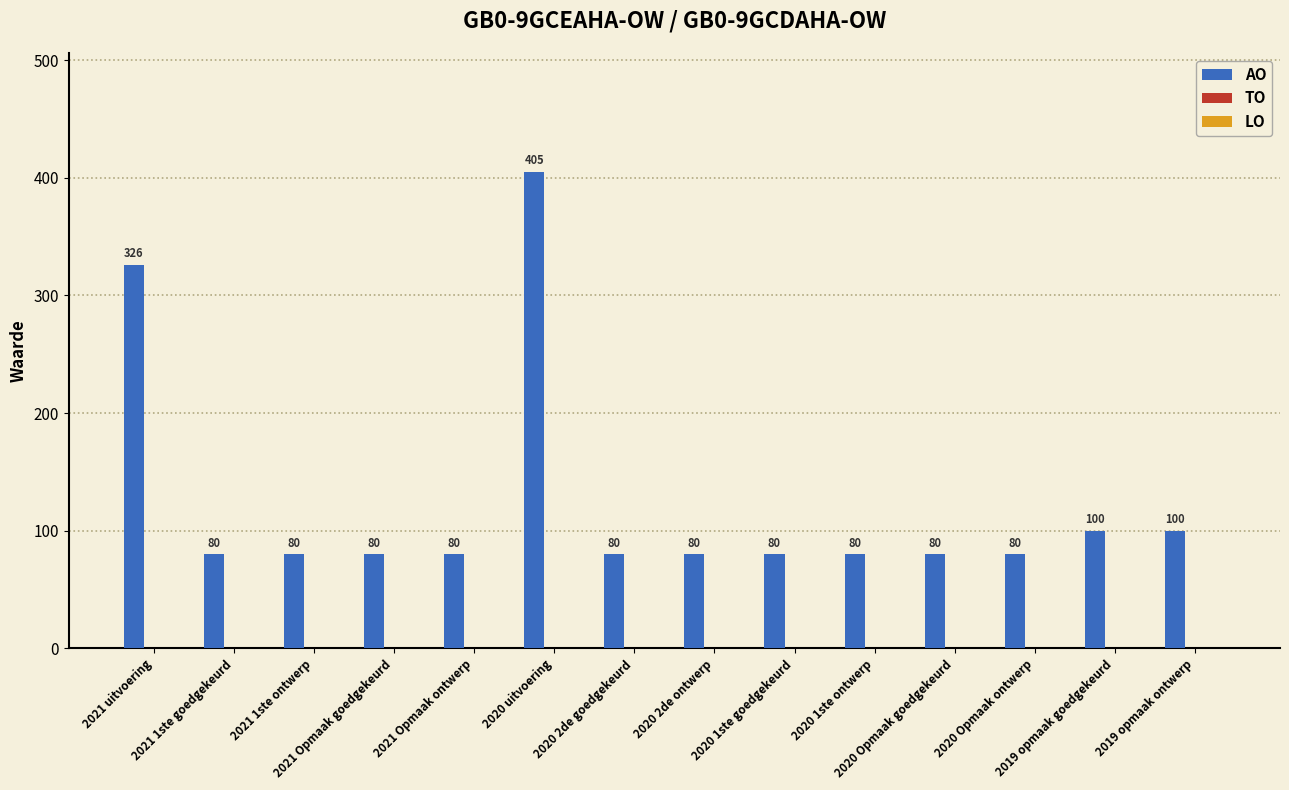

What is the value of the 7th bar from the left?

80